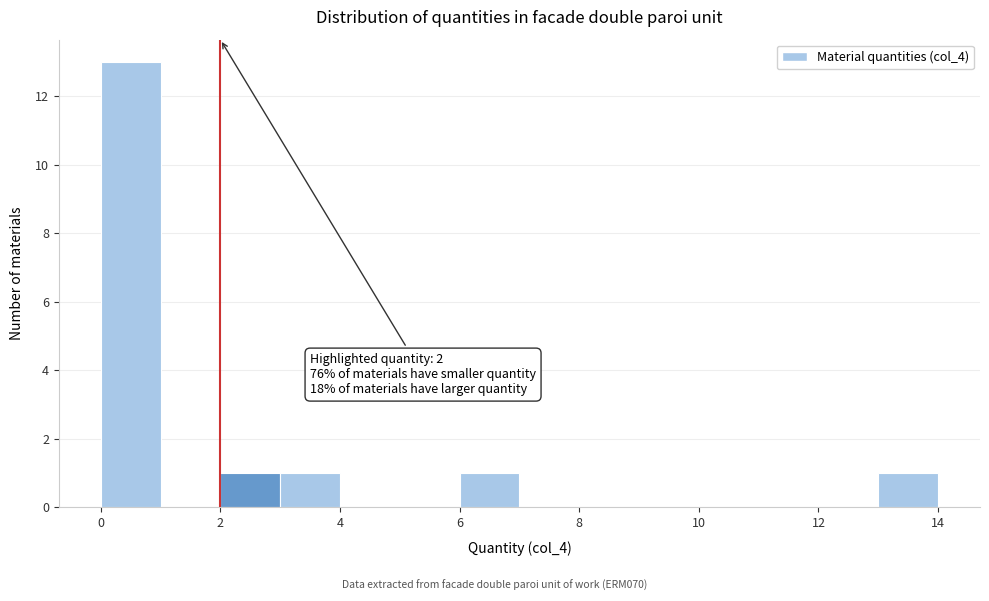

Over which range of the x-axis is the bar tallest?

0 to 1